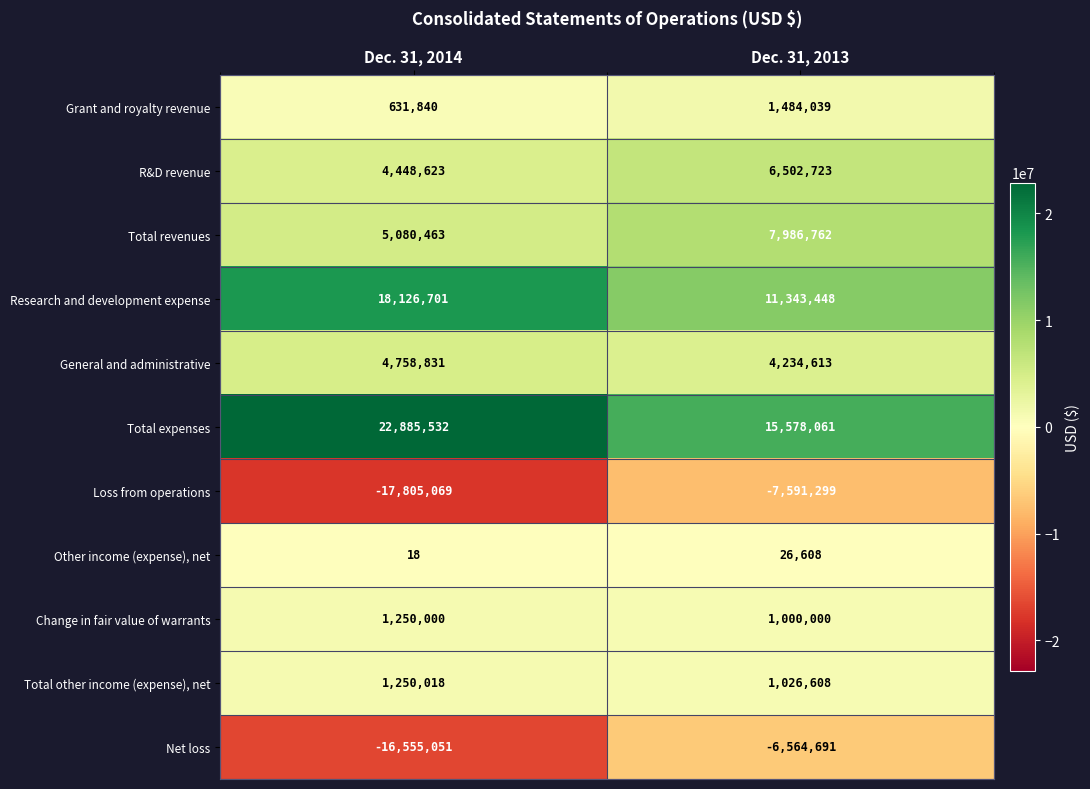

At Dec. 31, 2013, list the series in order from smallest to largest.

Loss from operations, Net loss, Other income (expense), net, Change in fair value of warrants, Total other income (expense), net, Grant and royalty revenue, General and administrative, R&D revenue, Total revenues, Research and development expense, Total expenses